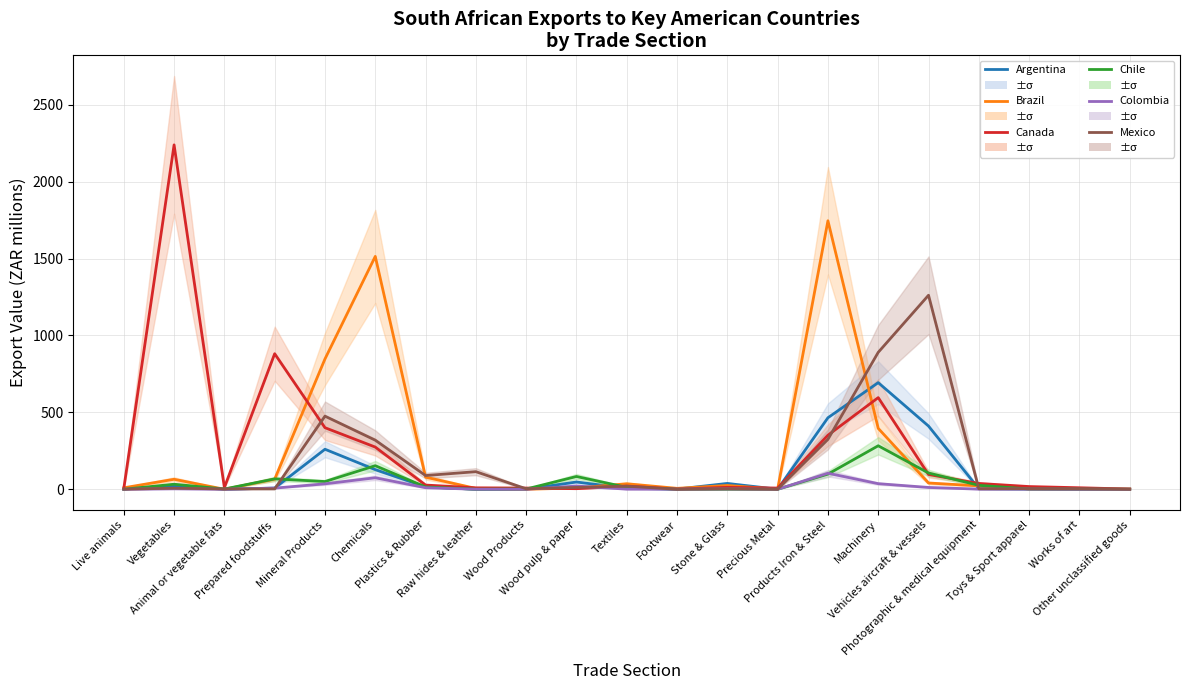

How many lines are shown in the chart?

6